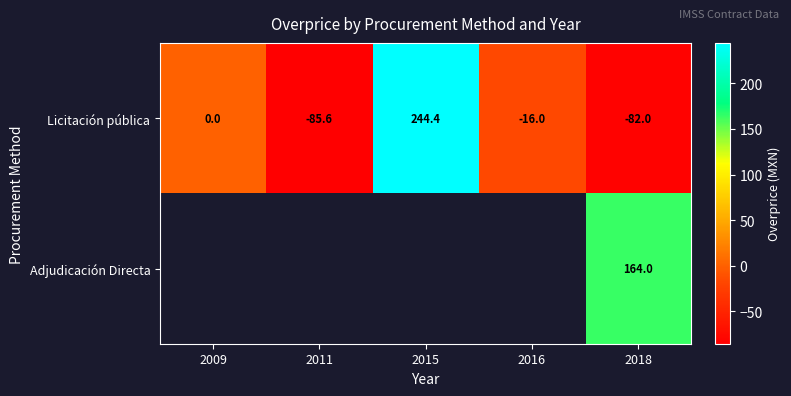

Count the number of data series in this chart.

2